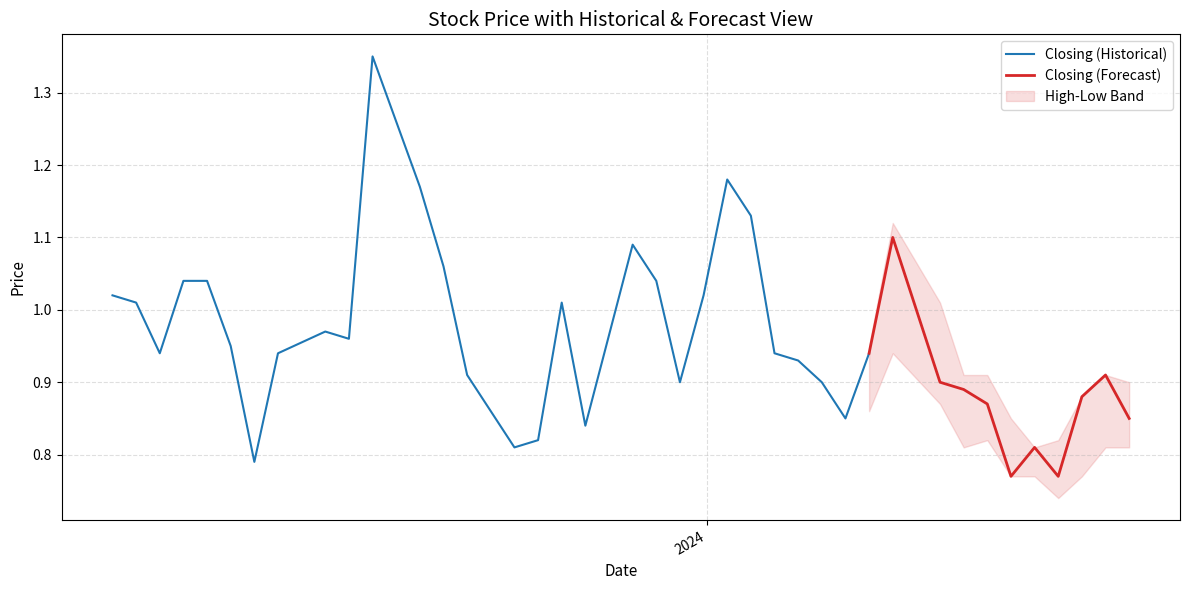

Where is high nearest to the value 1?

8